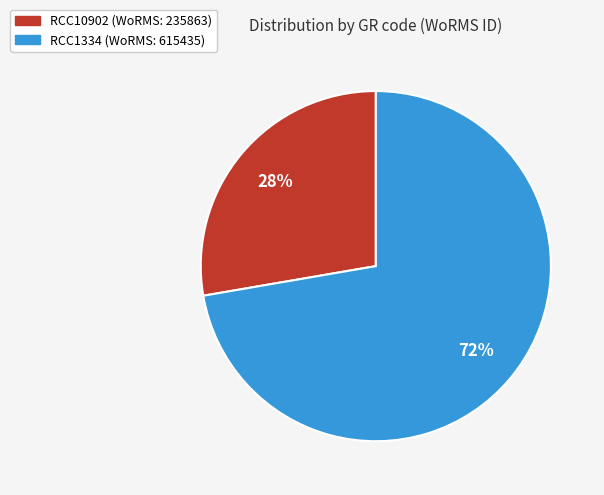

Which slice is the smallest?

RCC10902